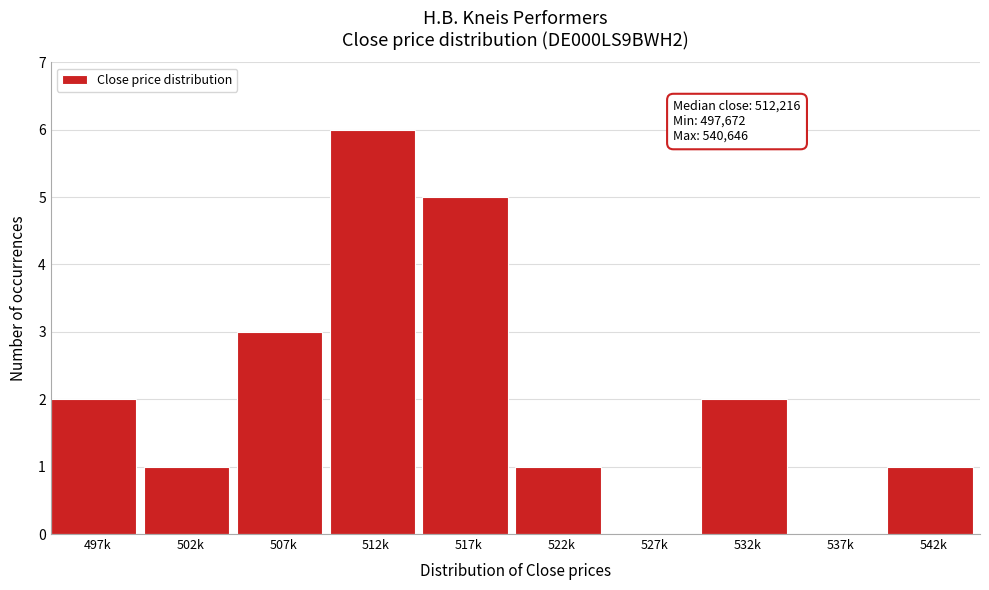

Reading left to right, transcribe all the data shown in this chart.

497k=2	502k=1	507k=3	512k=6	517k=5	522k=1	527k=0	532k=2	537k=0	542k=1